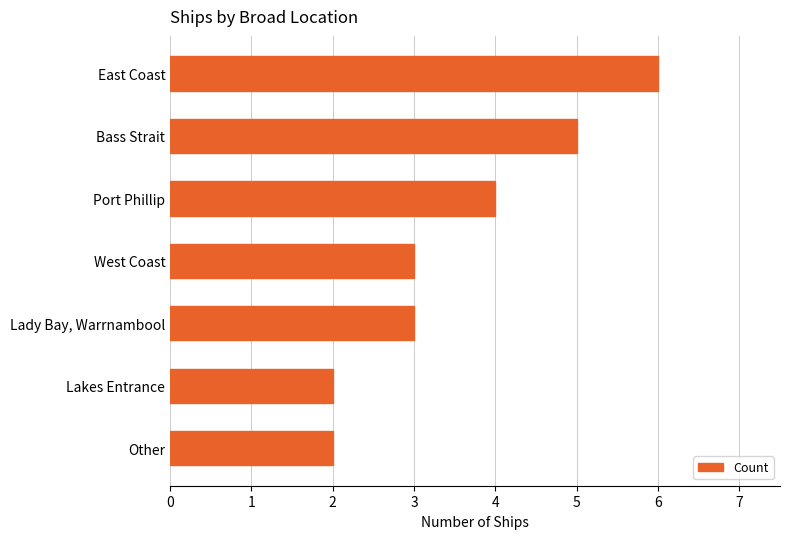

Read the value at Lady Bay, Warrnambool.

3